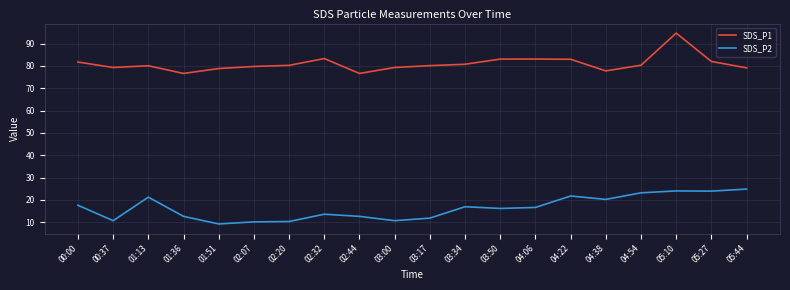

What is the difference between the maximum and minimum values in the SDS_P2 series?

15.6